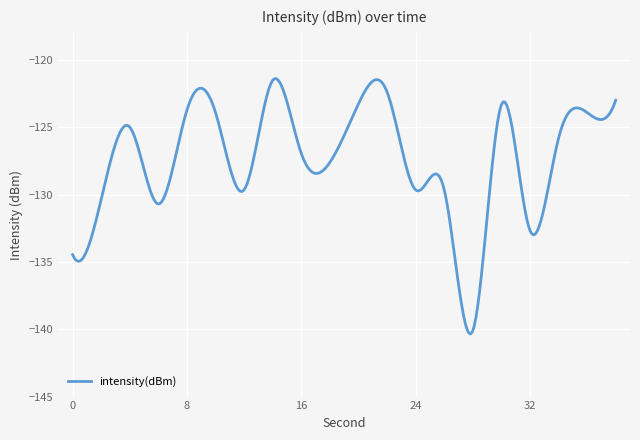

What is the greatest value displayed?

-121.4